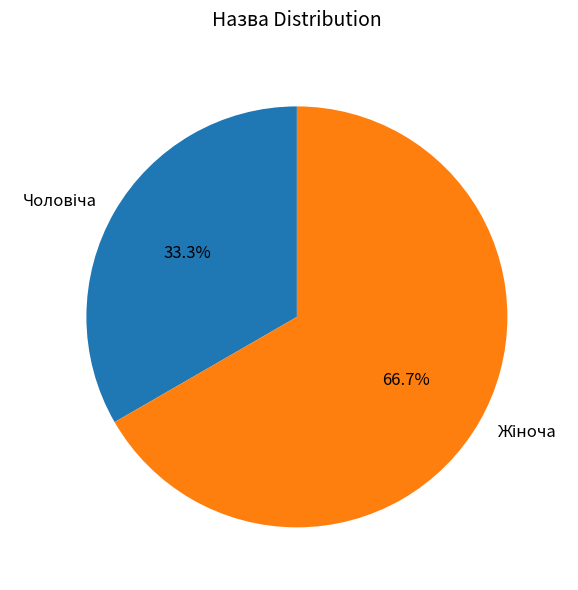

Is there any slice that represents more than half of the pie?

Yes